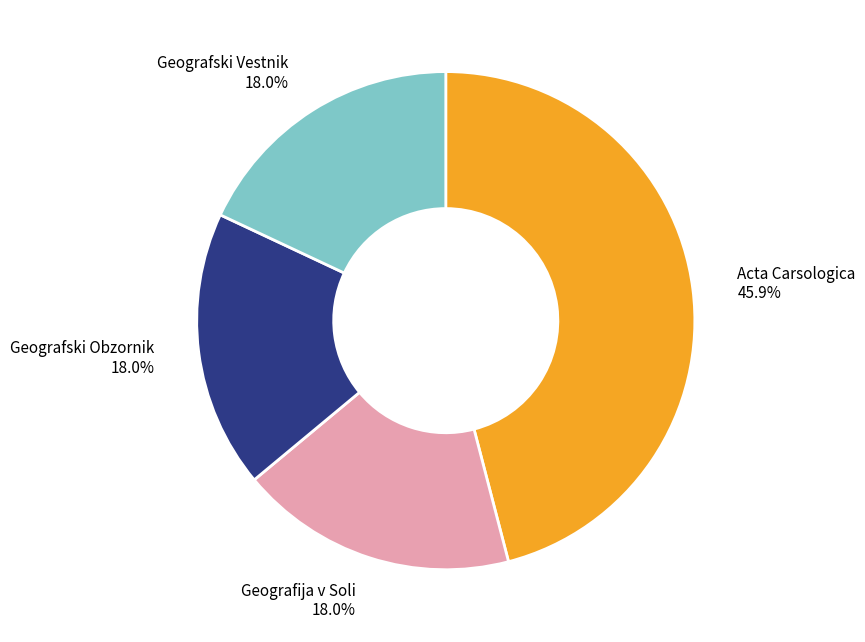

Count the number of slices in the pie.

4